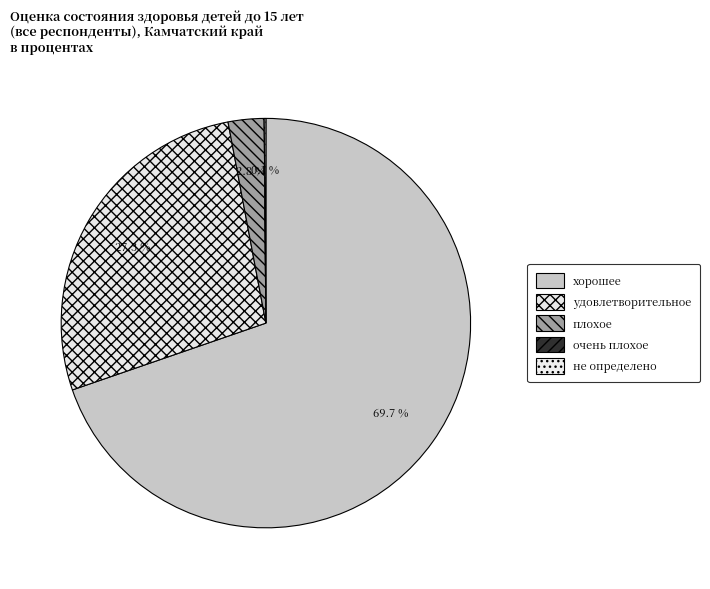

Which category accounts for the majority?

хорошее